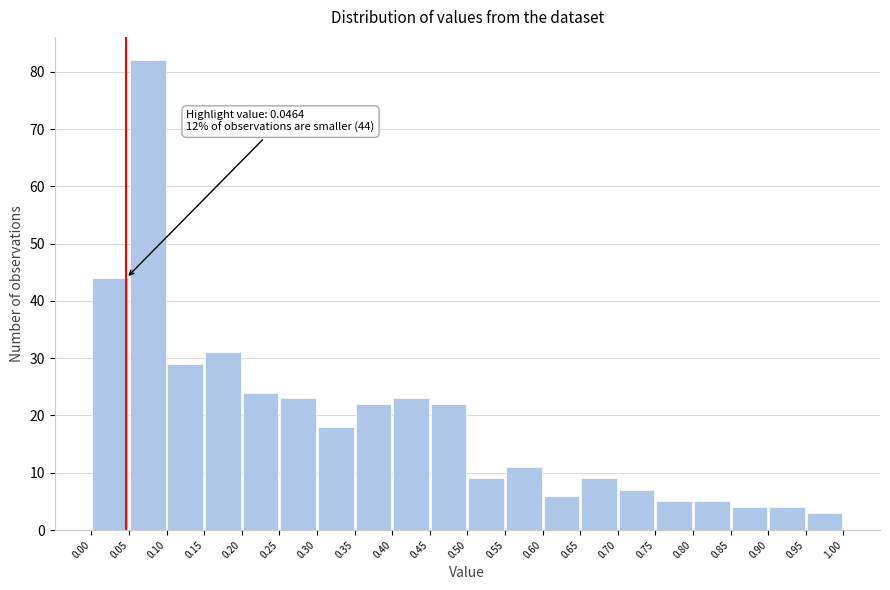

Which range on the x-axis has the tallest bar?

0.05 to 0.10